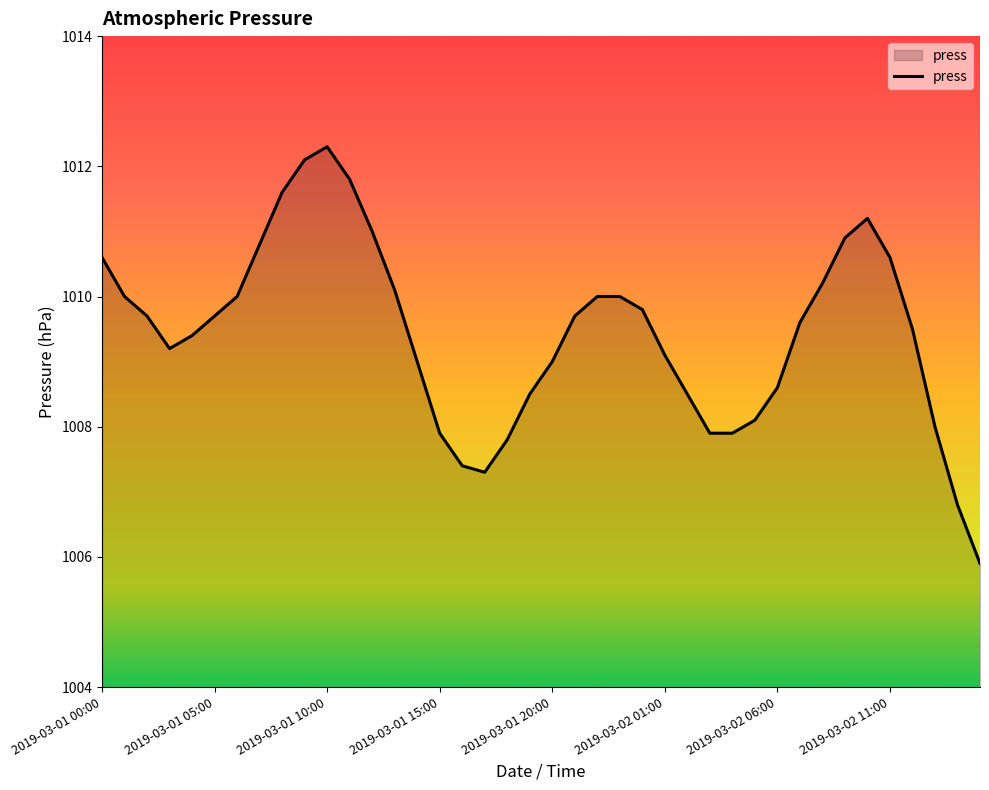

What is the greatest value displayed?

1012.3